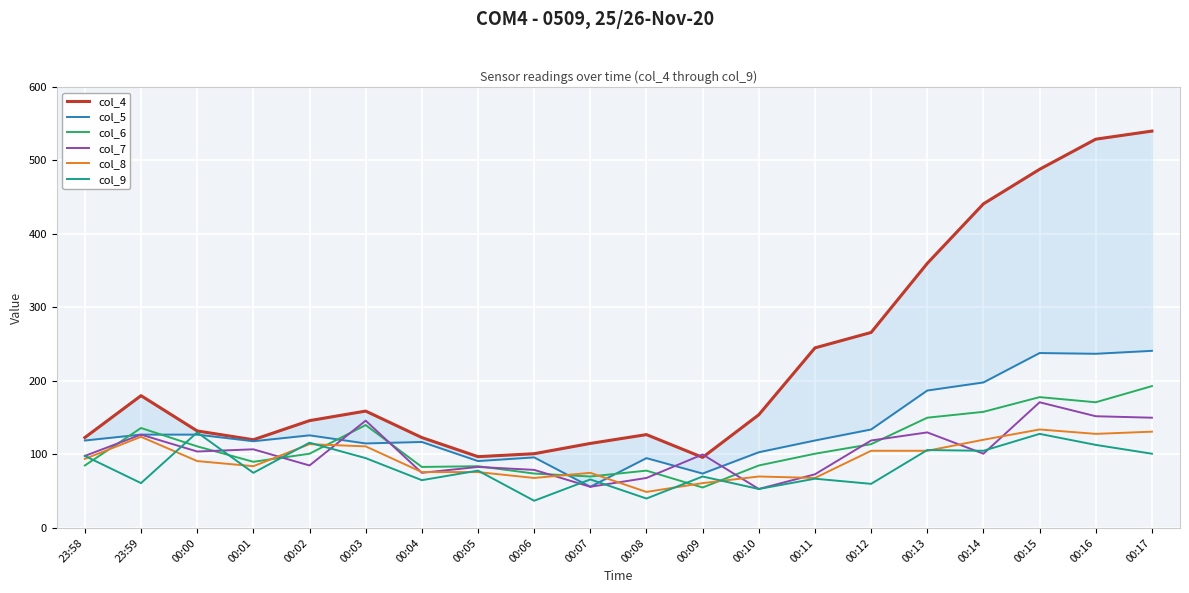

The value of col_5 at 00:01 is 181. True or false?

False